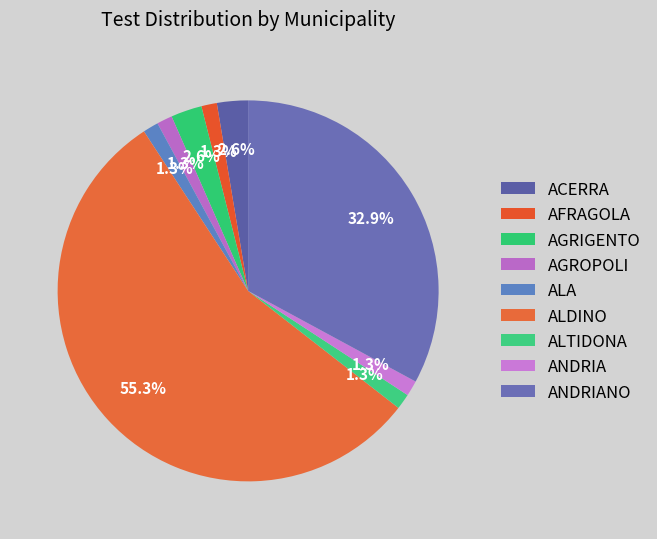

Do AGROPOLI and AGRIGENTO together represent more than half of the pie?

No